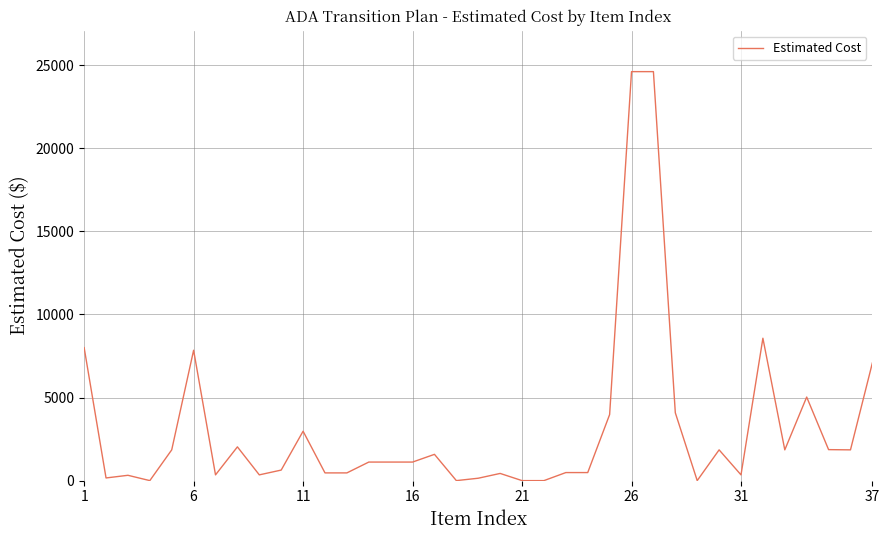

What is the average value?

3178